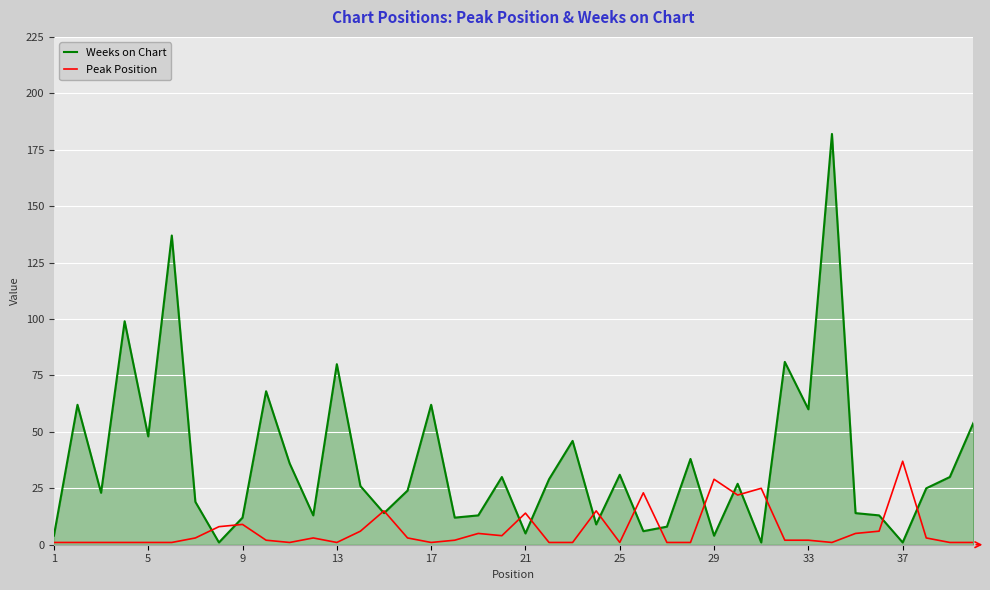

What is the maximum value for Weeks on Chart?

182